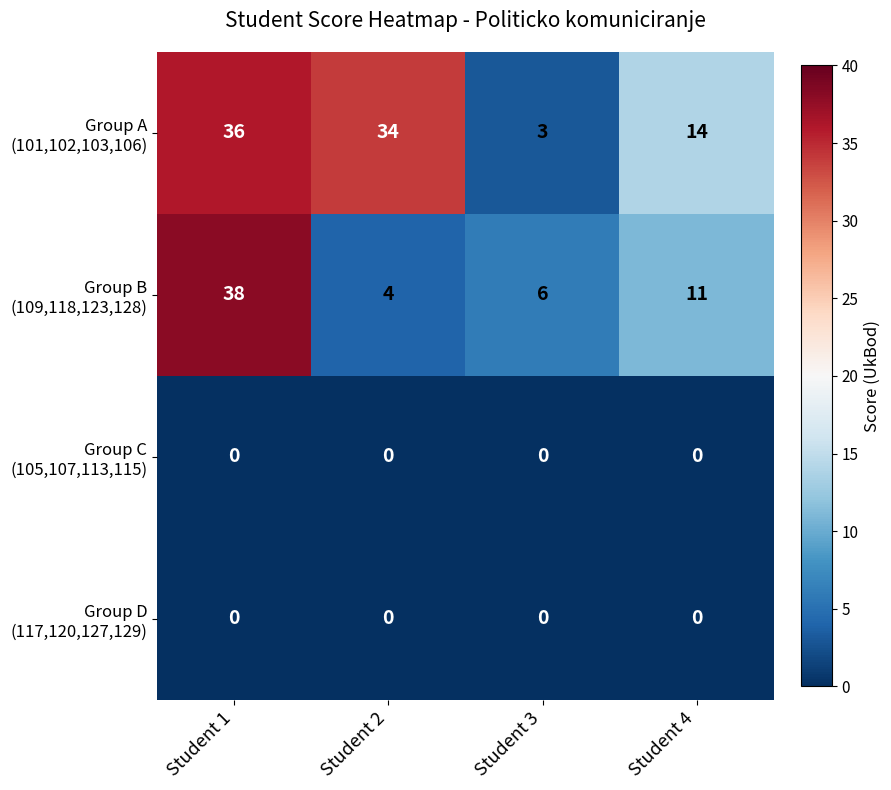

What is the spread (max minus min) of values at Student 3?

6